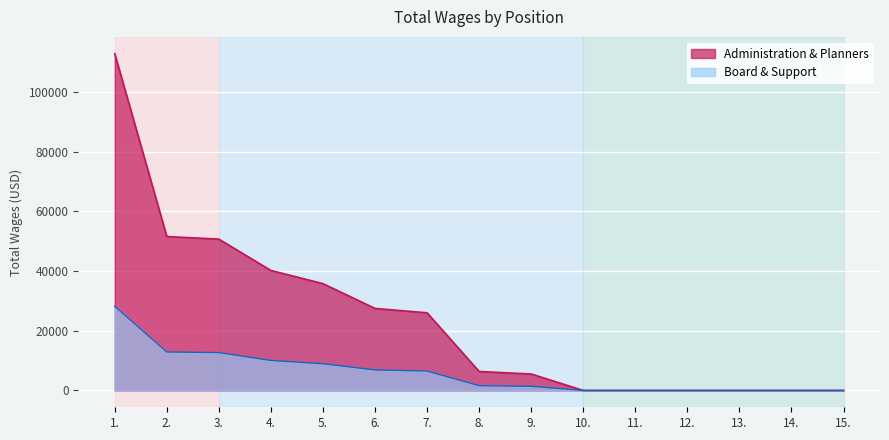

Where does the data first go above 6359?

1.